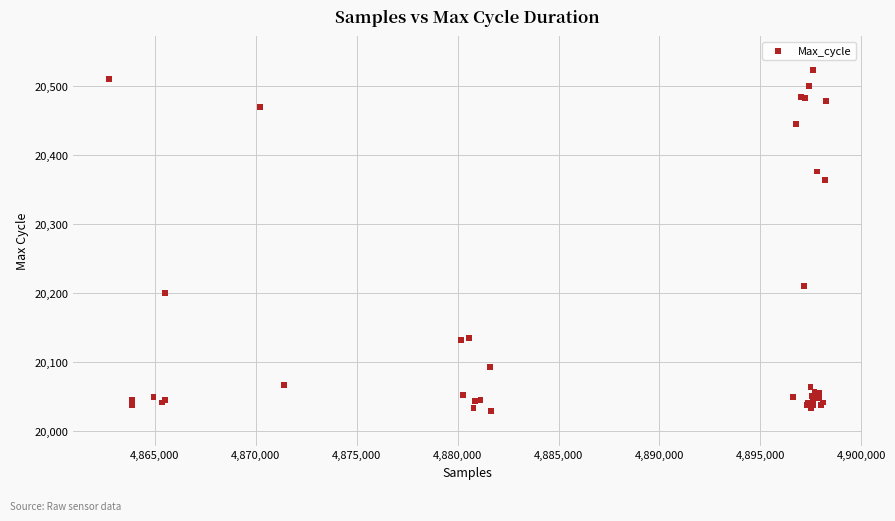

What Y value in the scatter plot is closest to 20275?

20210